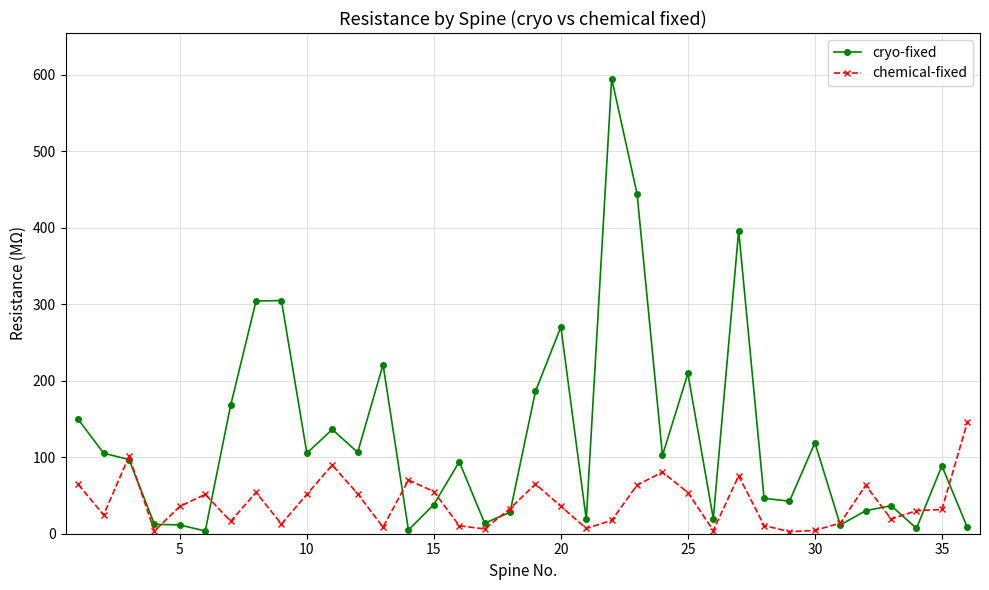

Which series has the largest total across all categories?

cryo-fixed